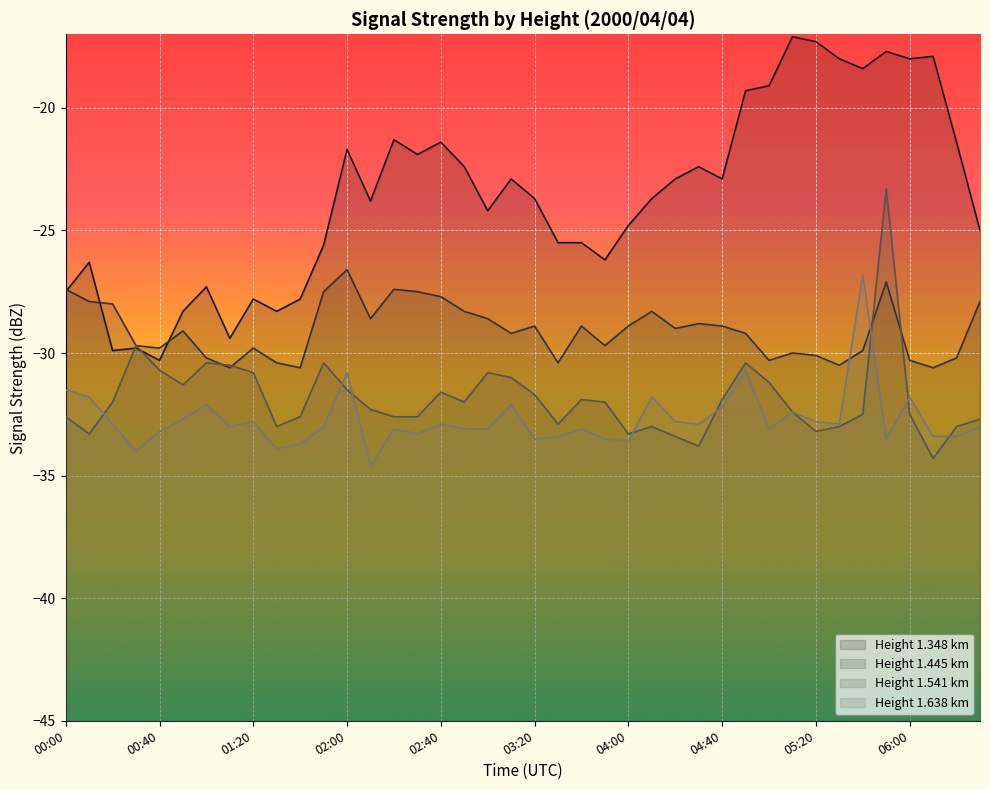

How many interior local peaks does the 1.348 series have?

12